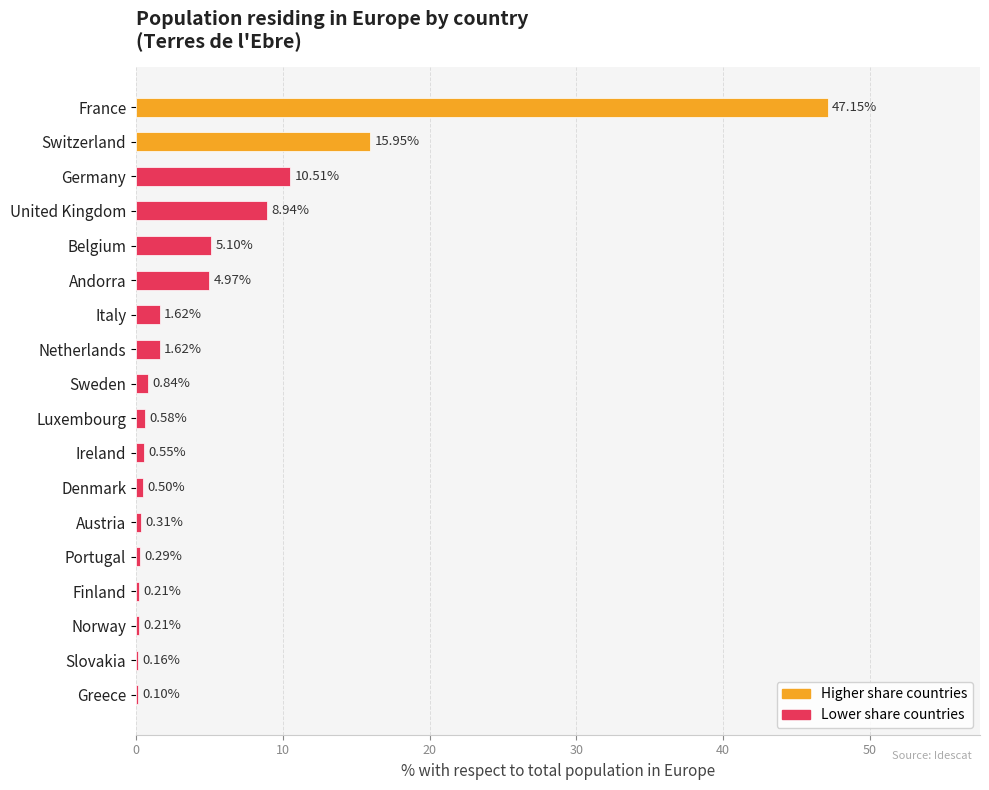

What is the sum of all values?

99.6